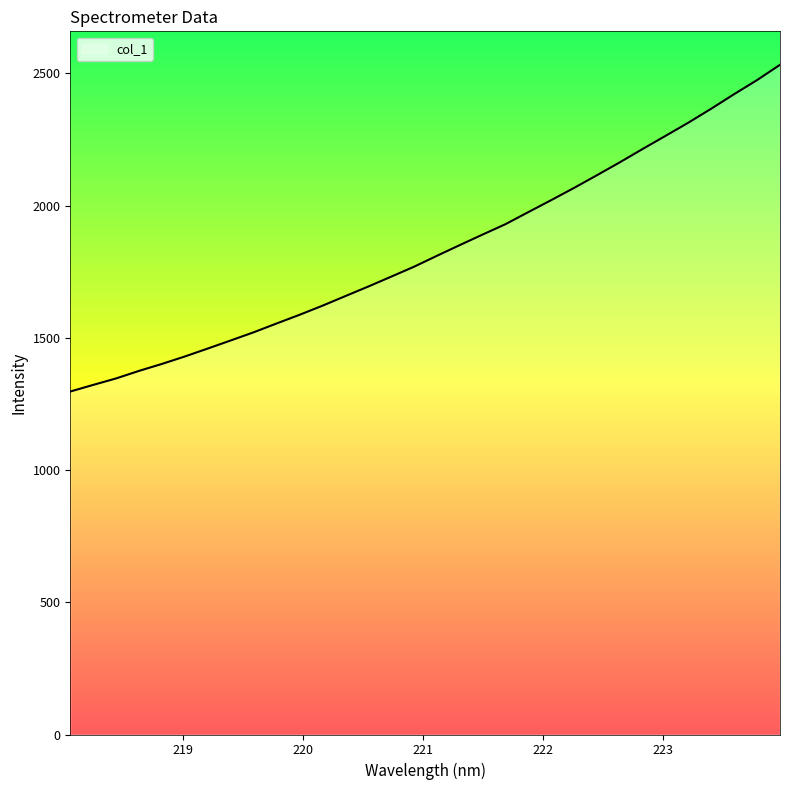

What is the greatest value displayed?

2532.8